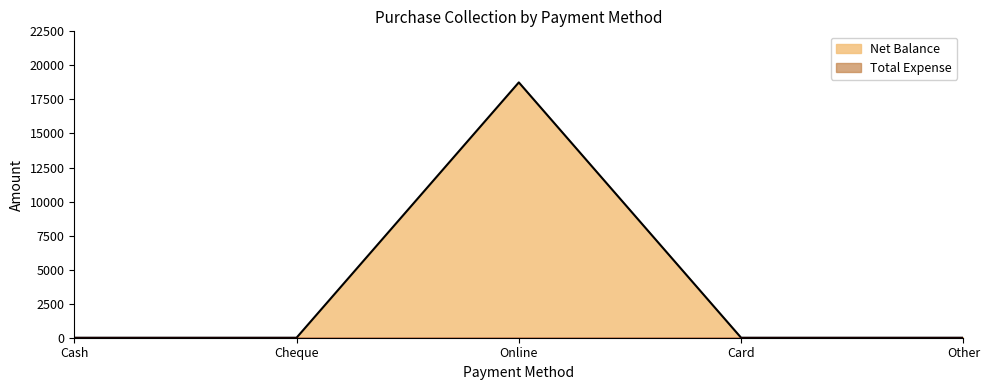

Rank the categories by value from lowest to highest.

Cash, Cheque, Card, Other, Online